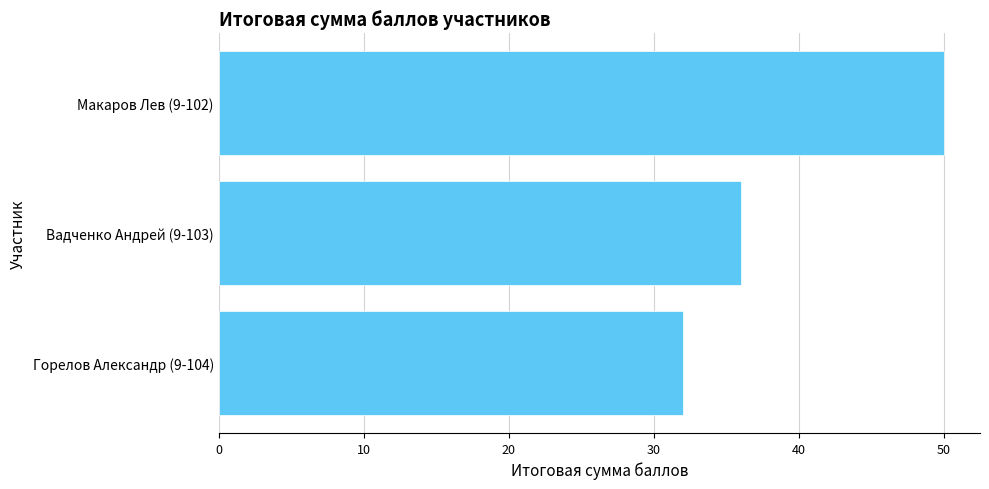

Which has a higher value, Макаров Лев (9-102) or Вадченко Андрей (9-103)?

Макаров Лев (9-102)